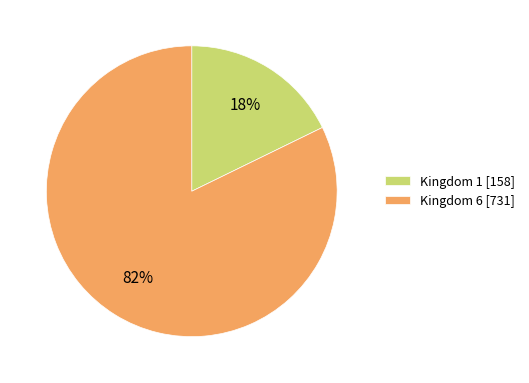

Is the sum of Kingdom 1 [158] and Kingdom 6 [731] greater than half?

Yes